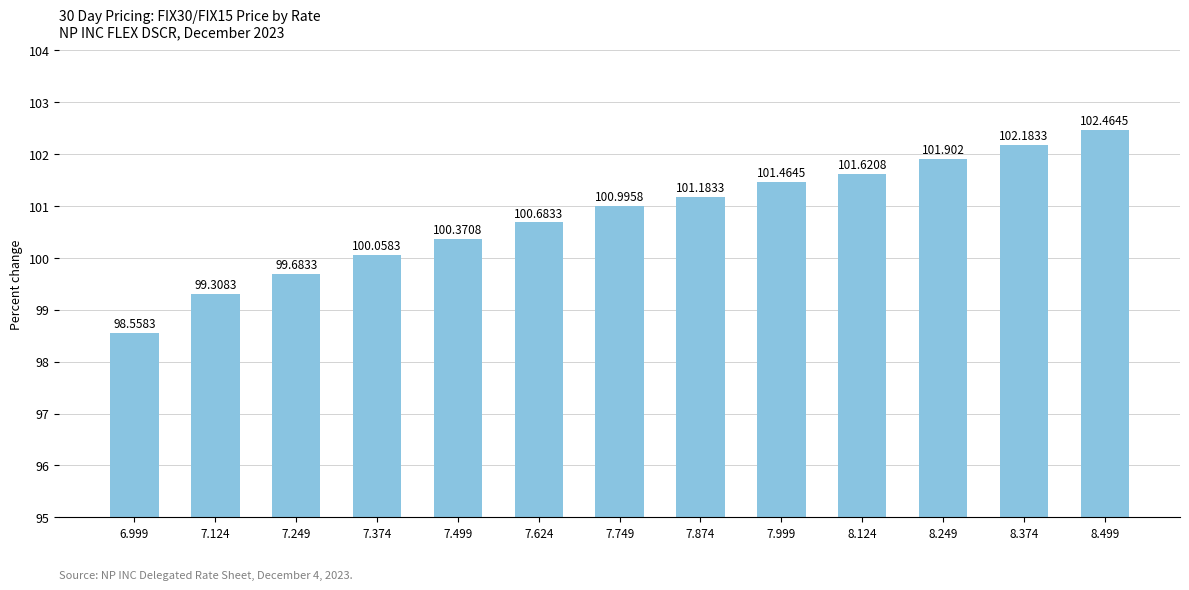

What is the change in value from 7.624 to 7.999?

+0.8